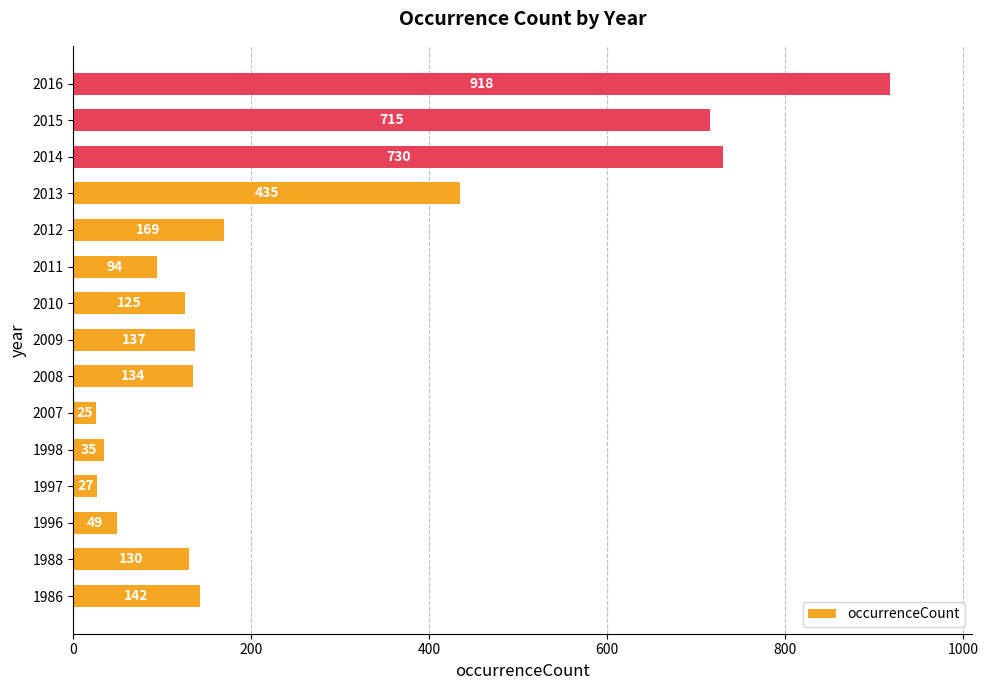

The chart shows a value of 1168 at 2014. True or false?

False